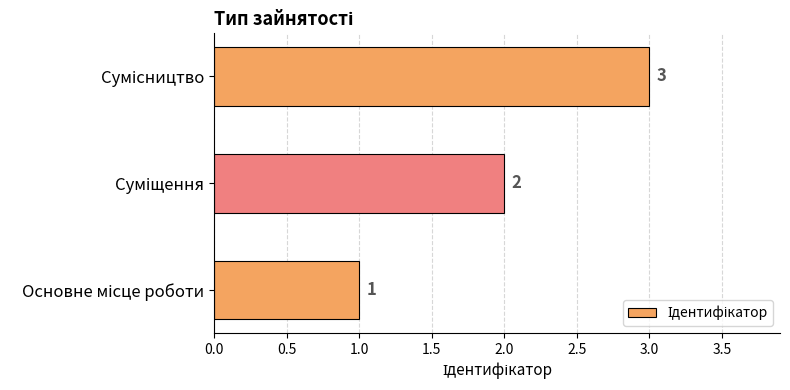

What is the sum of all values?

6